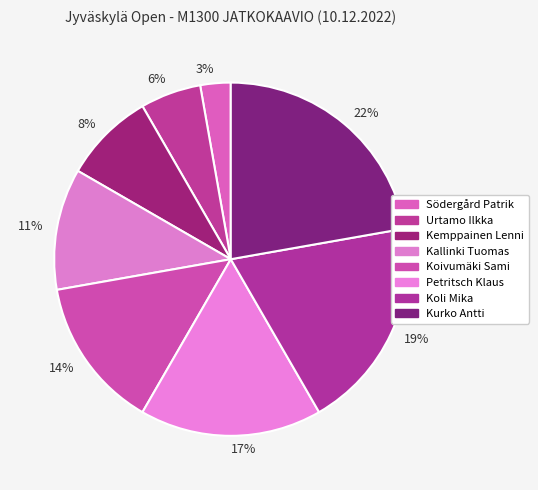

Combined, what portion of the pie is Koli Mika and Kallinki Tuomas?

30.6%